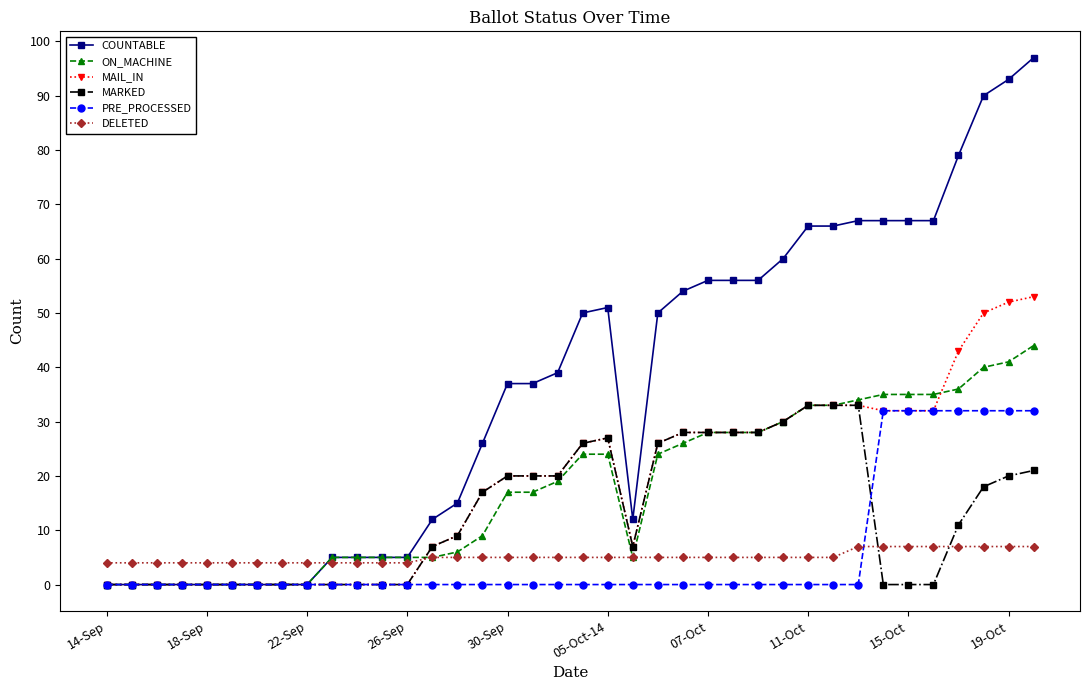

At how many categories does at least one series exceed 2?

38